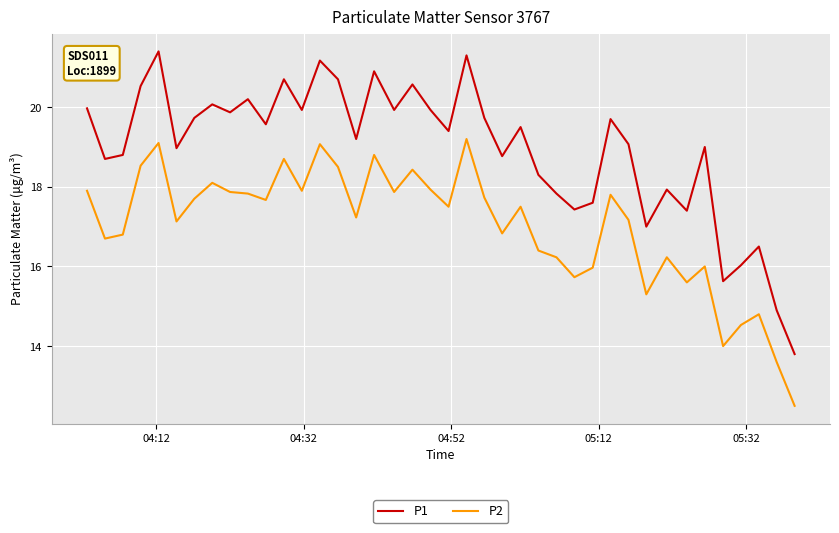

What is the maximum value for P2?

19.2